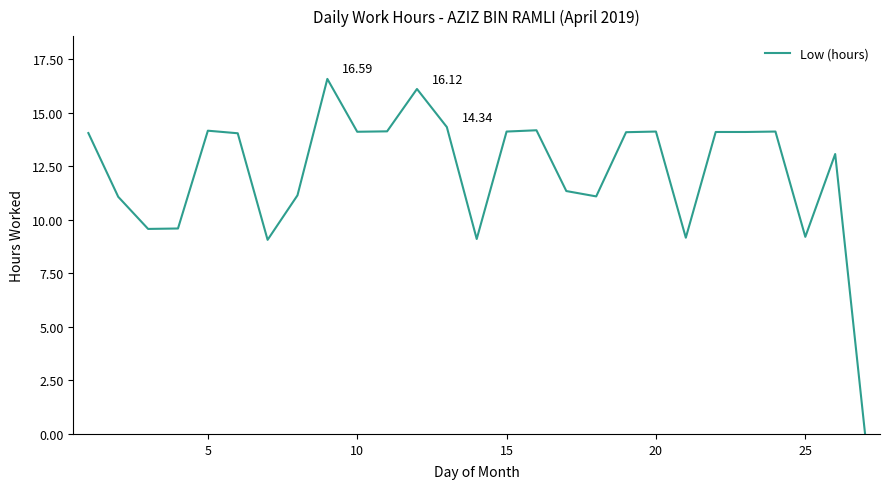

What is the difference between the maximum and minimum values?

16.6